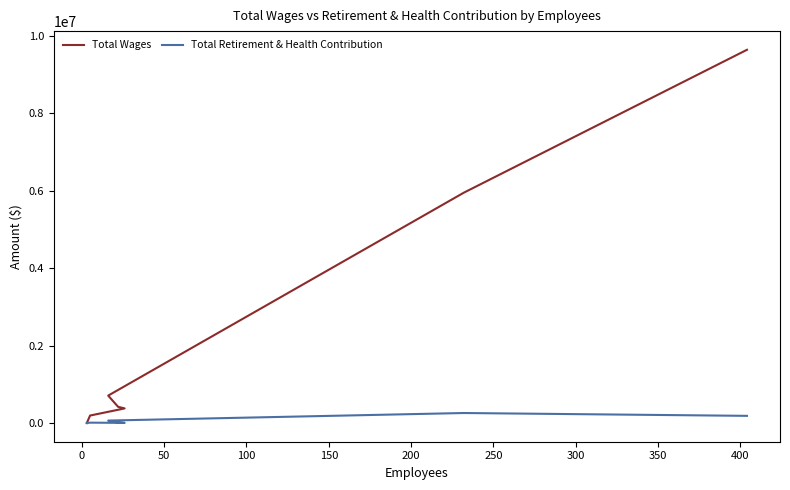

What is the maximum value shown in the chart?

9637507